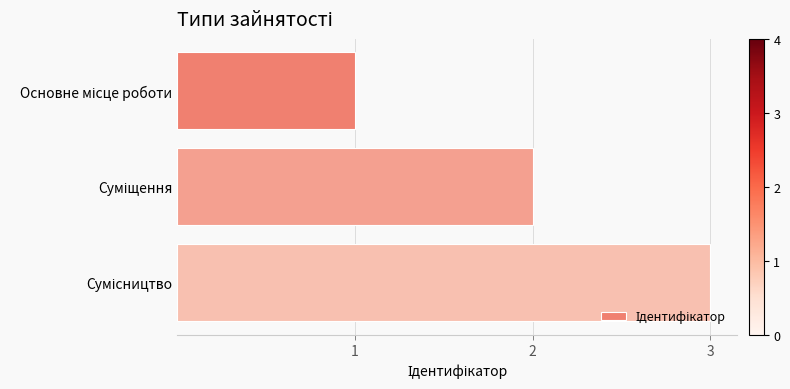

What is the greatest value displayed?

3